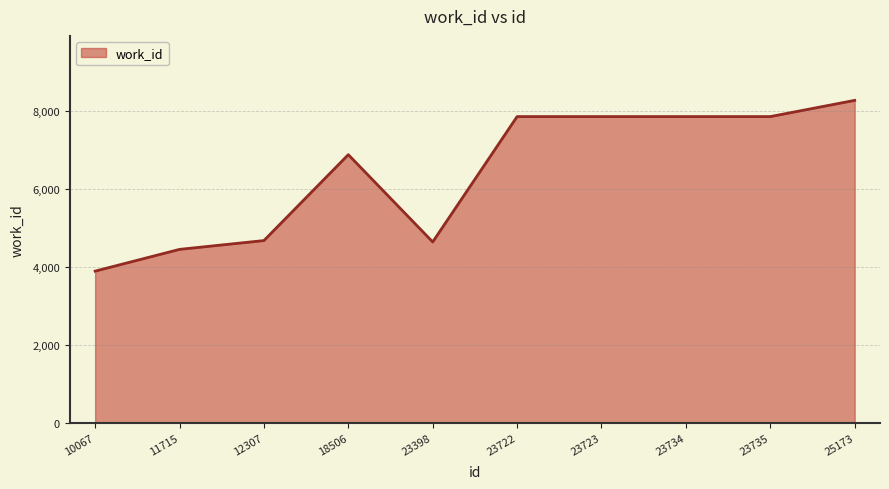

What is the smallest value displayed?

3891